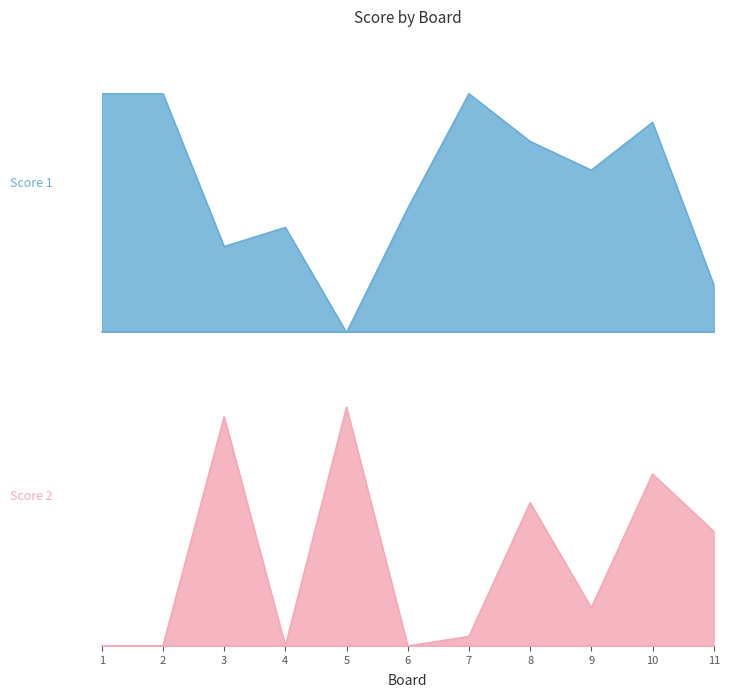

How many lines are shown in the chart?

2